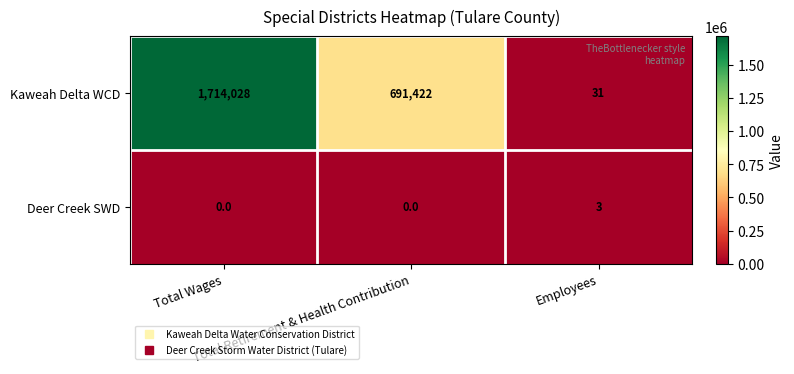

Rank the series by their maximum value, from lowest to highest.

Deer Creek SWD, Kaweah Delta WCD